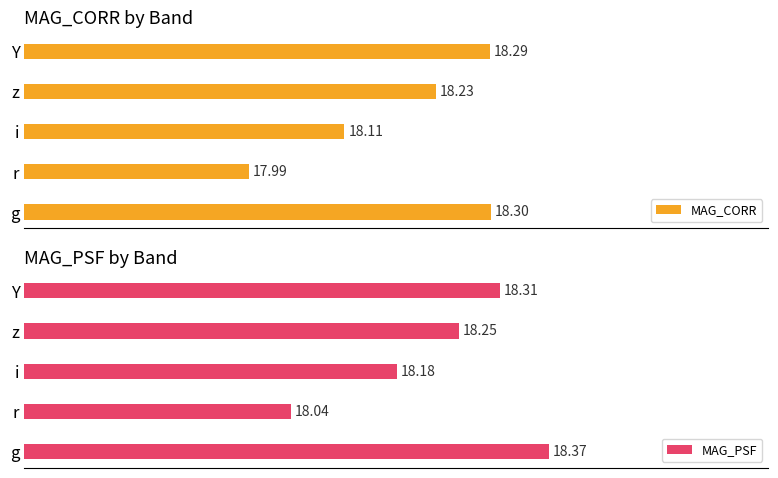

Which series has the largest range (max minus min)?

MAG_PSF